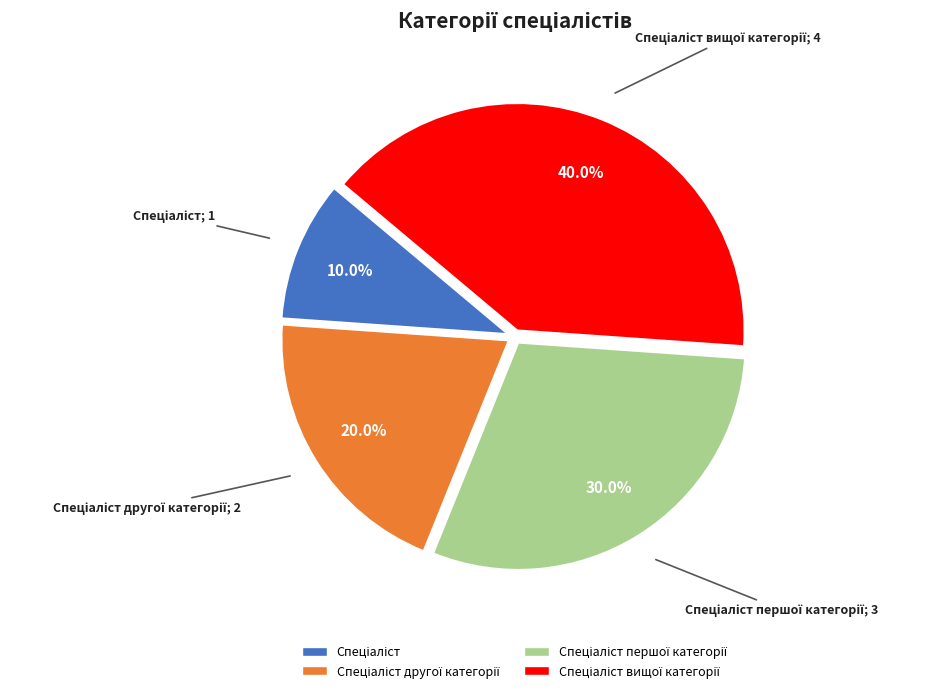

Is there a majority slice in this chart?

No